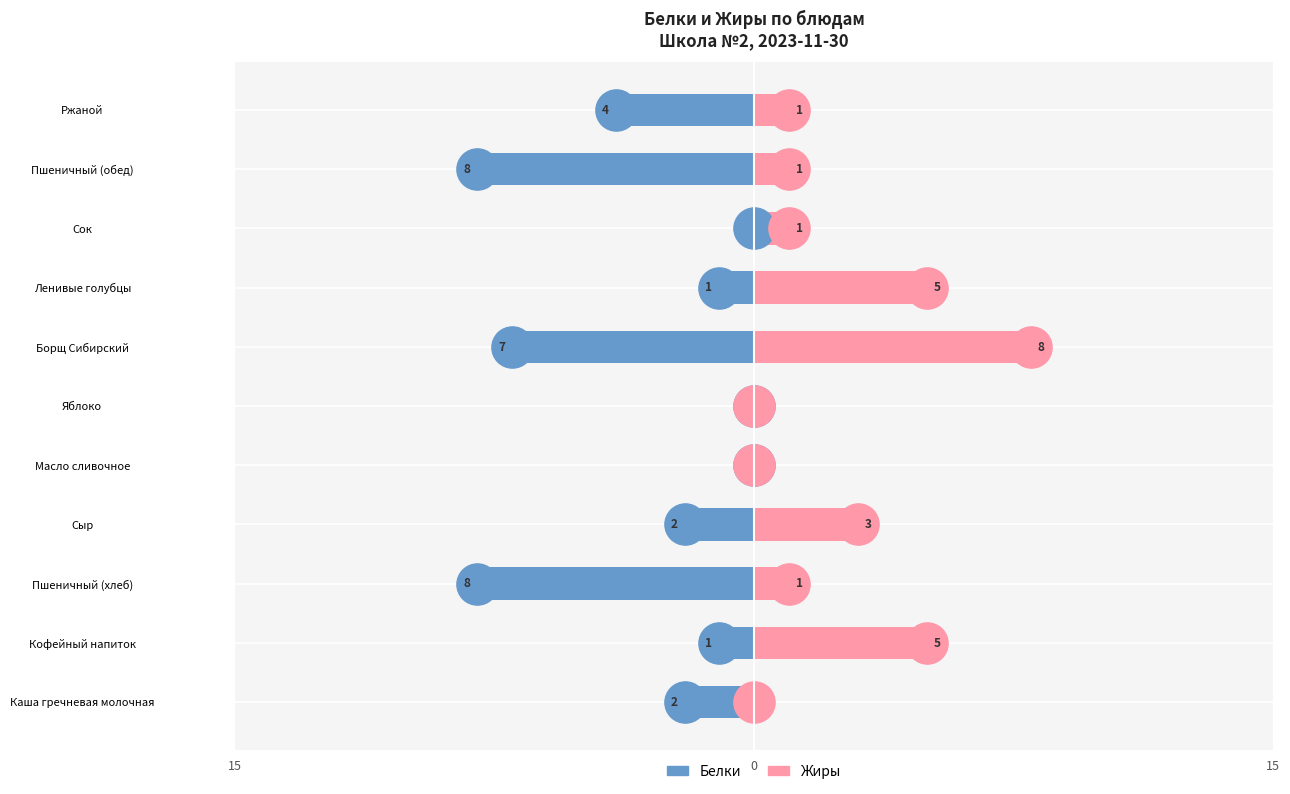

Which series contains the lowest Y value?

Белки